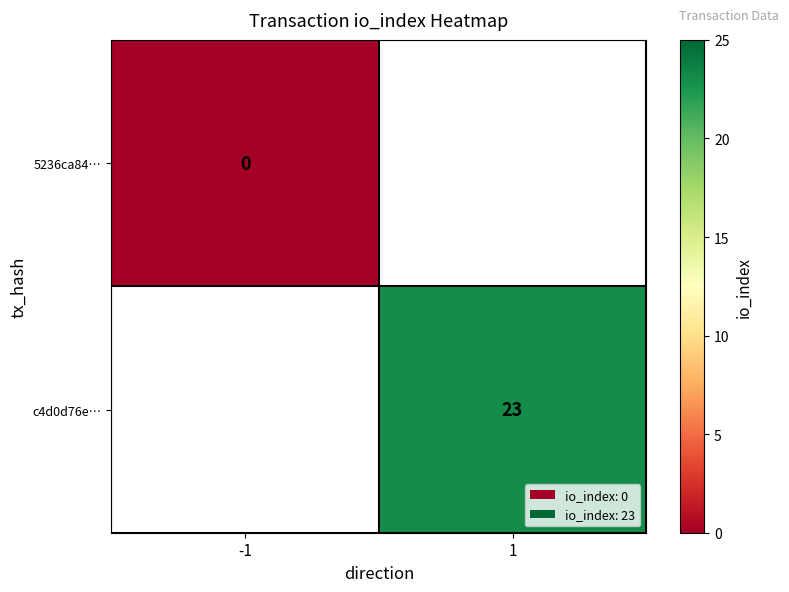

The c4d0d76e… series shows 23 at 1. True or false?

True